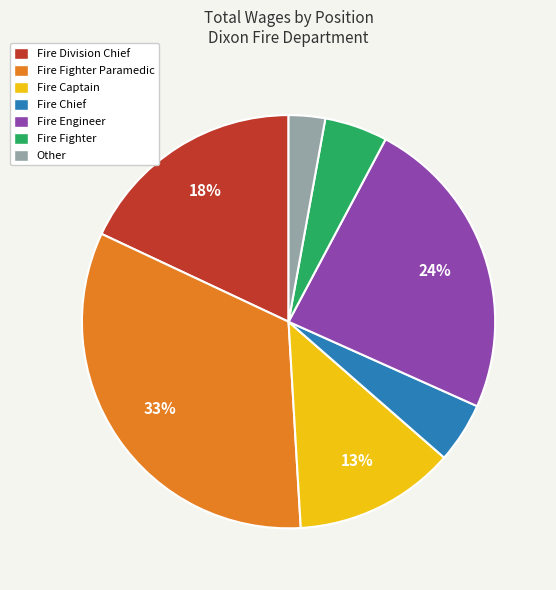

Is there any slice that represents more than half of the pie?

No